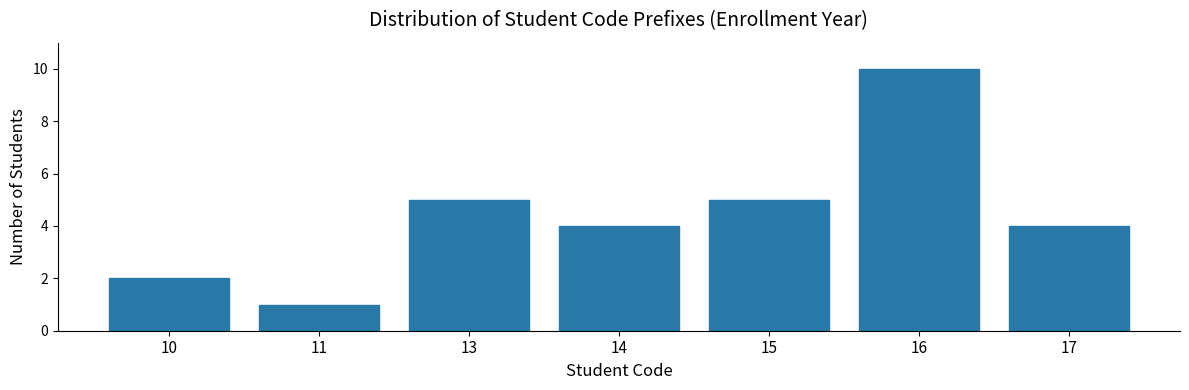

Reading left to right, transcribe all the data shown in this chart.

2	1	5	4	5	10	4